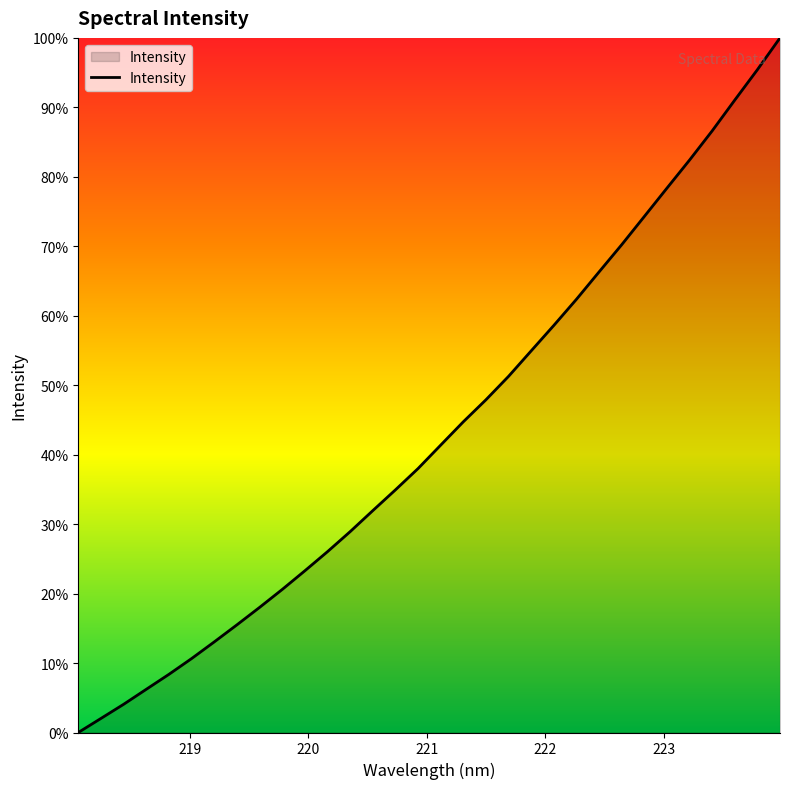

Does the chart display data point markers on the line(s)?

No